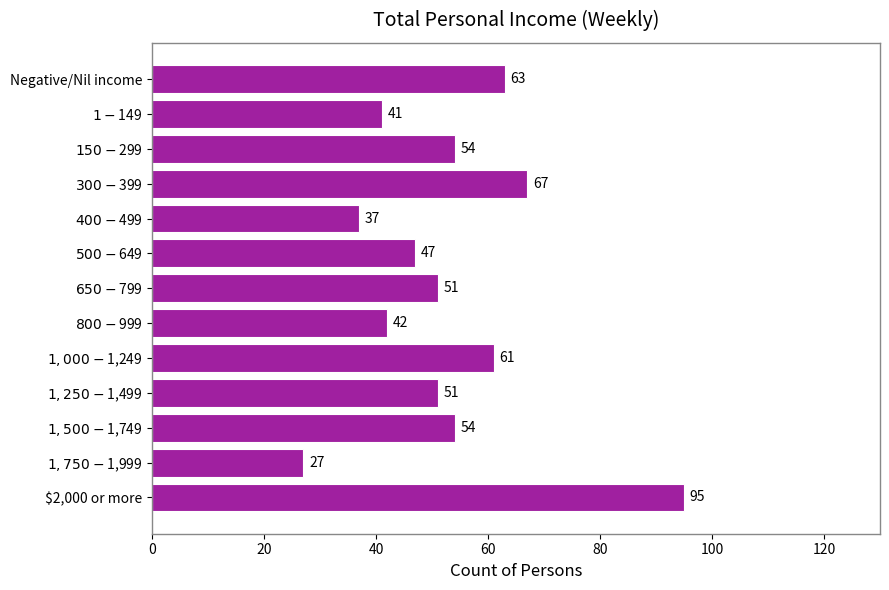

The value at $2,000 or more is 133. True or false?

False